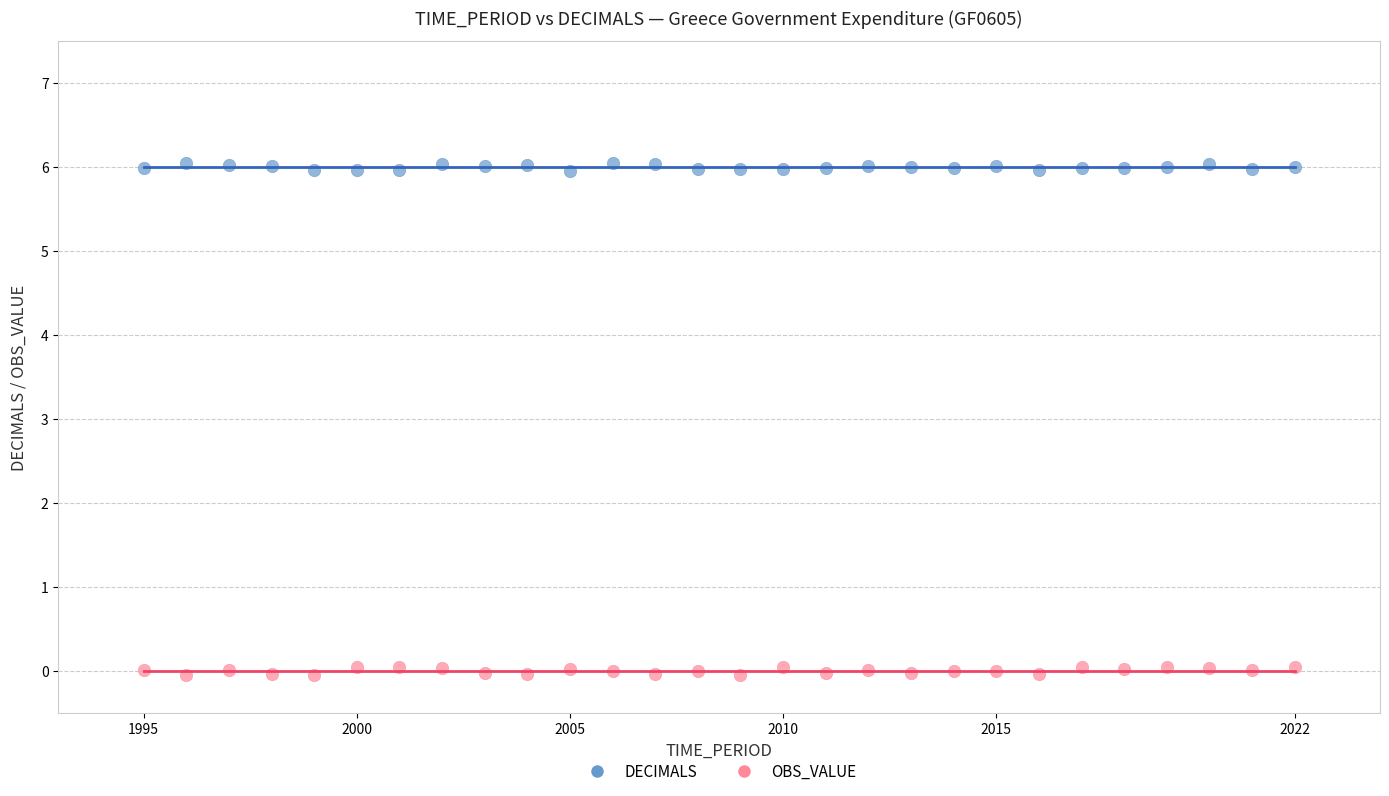

What is the X range (max minus min) for the scatter plot?

27.0